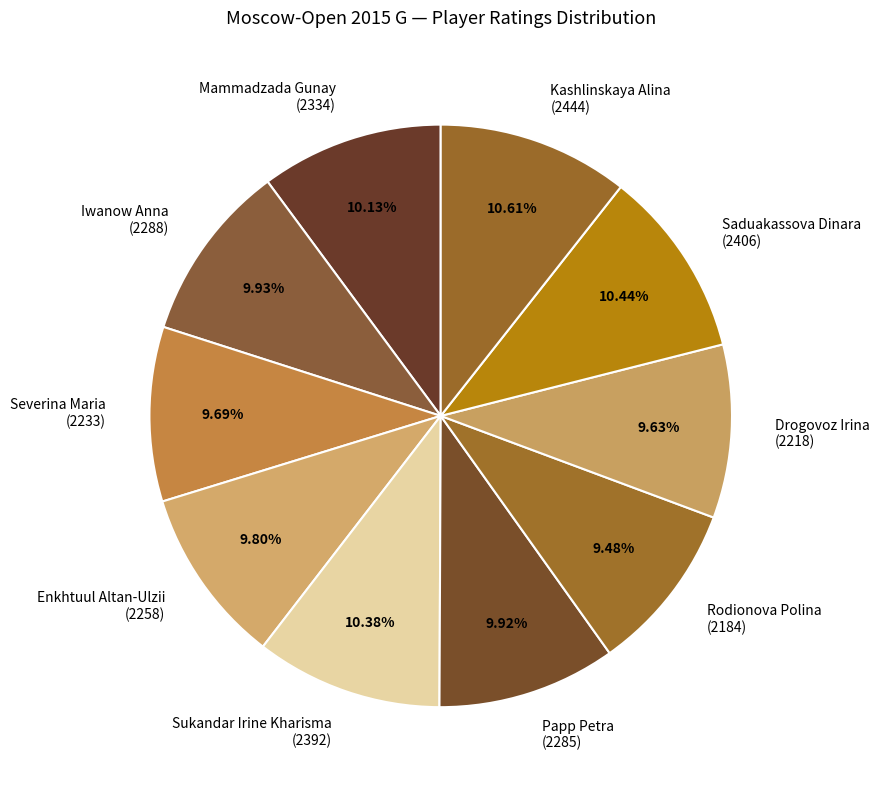

Is there any slice that represents more than half of the pie?

No